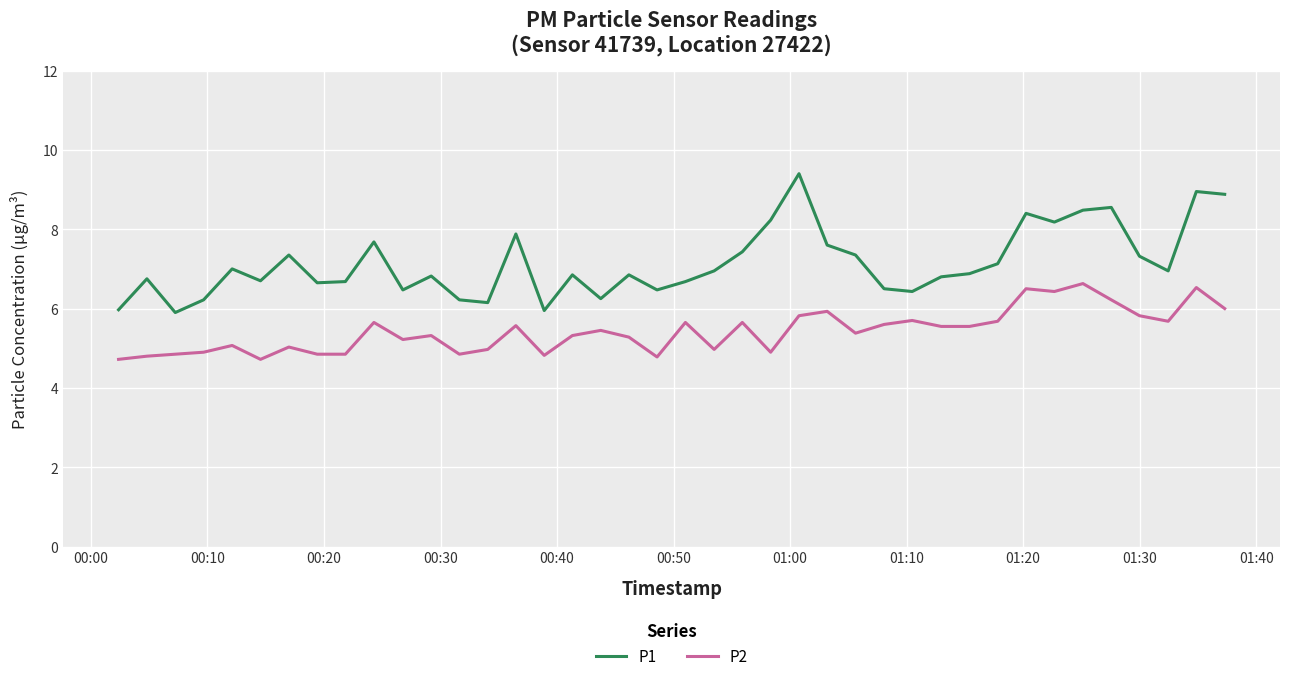

True or false: P2 and P1 cross at least once.

False